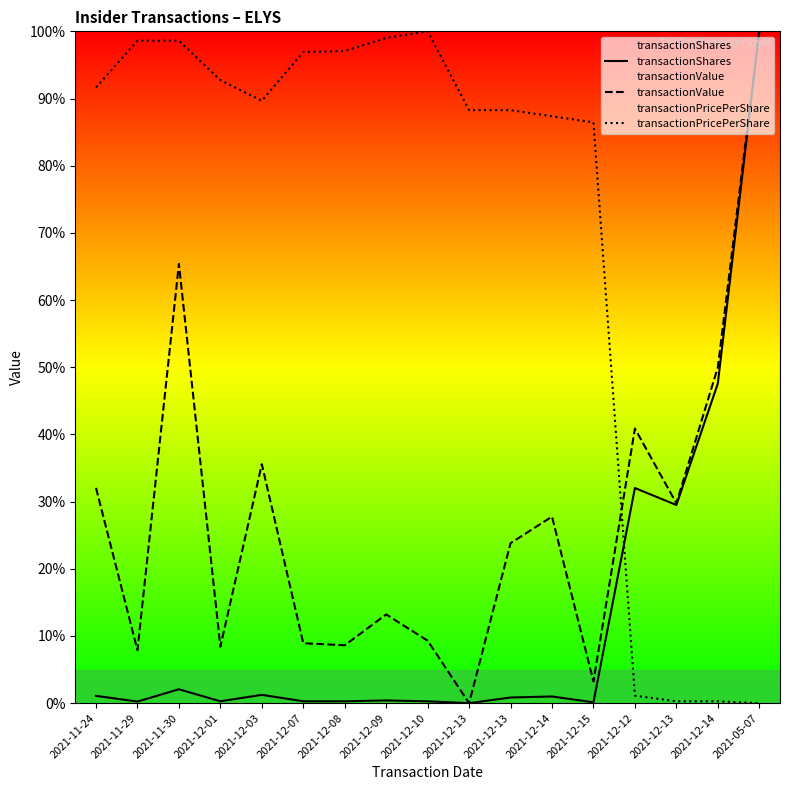

Read the transactionShares value at 2021-11-24.

1.1